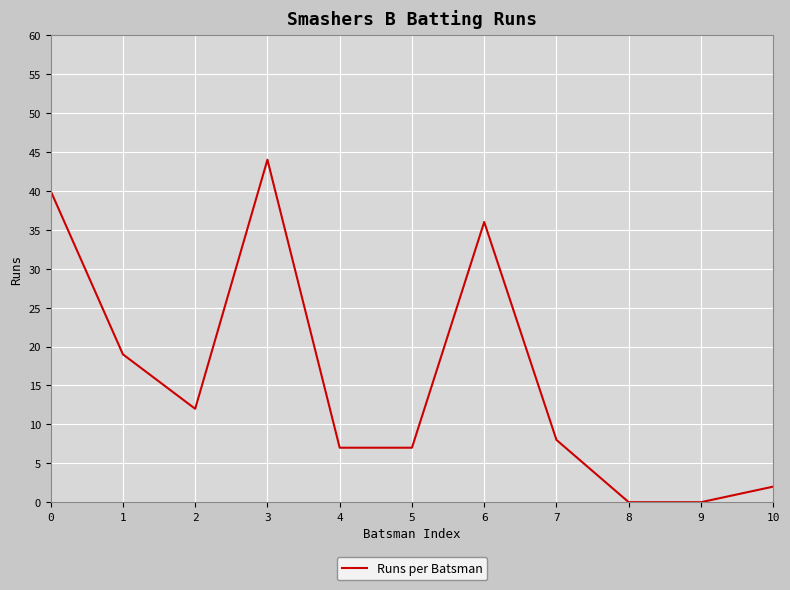

At which category does the data reach its first local valley?

2